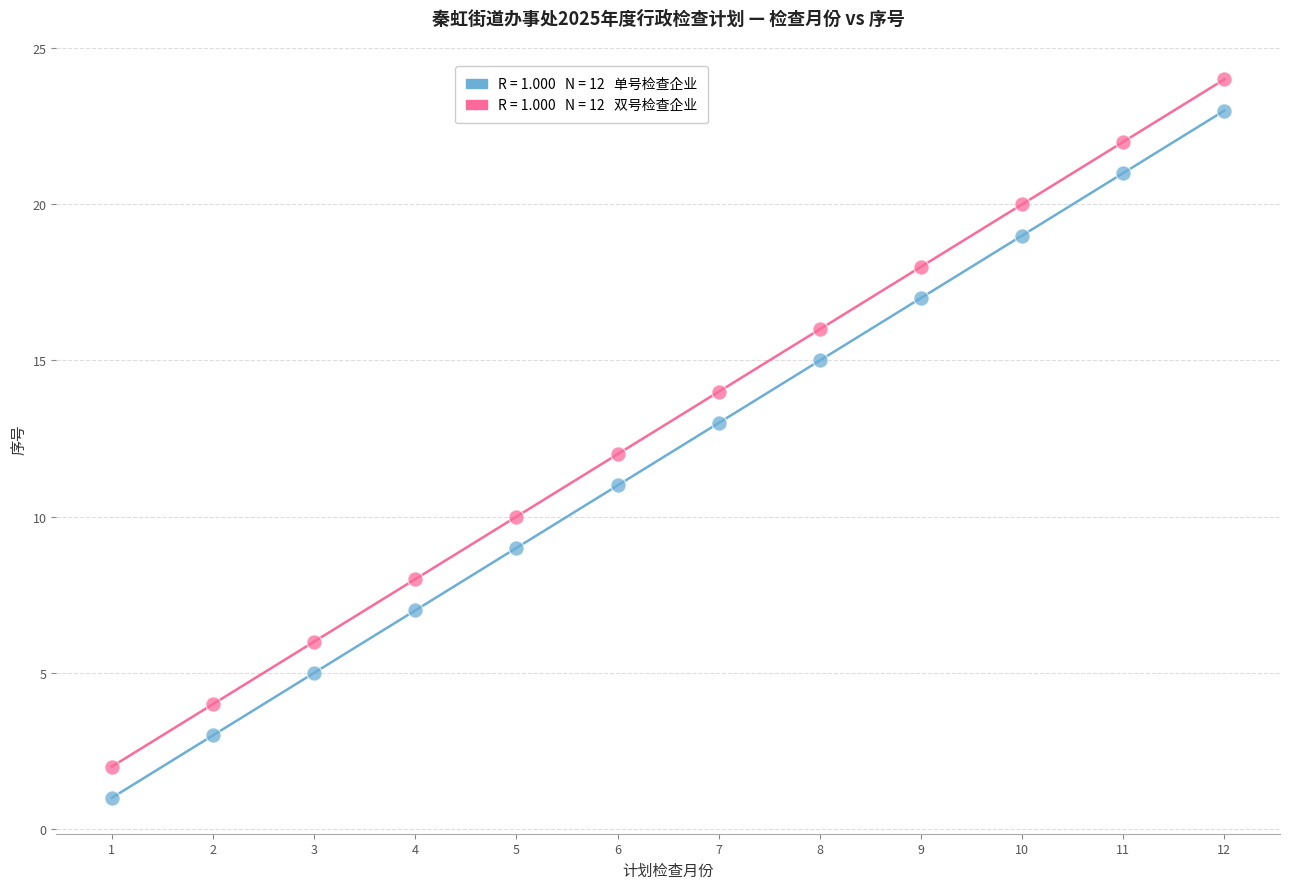

Across all data points, what is the range of X values (max minus min)?

11